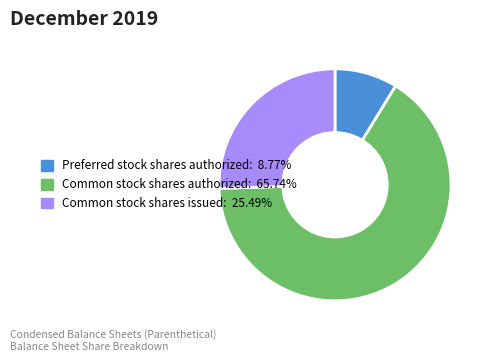

Is there any slice that represents more than half of the pie?

Yes